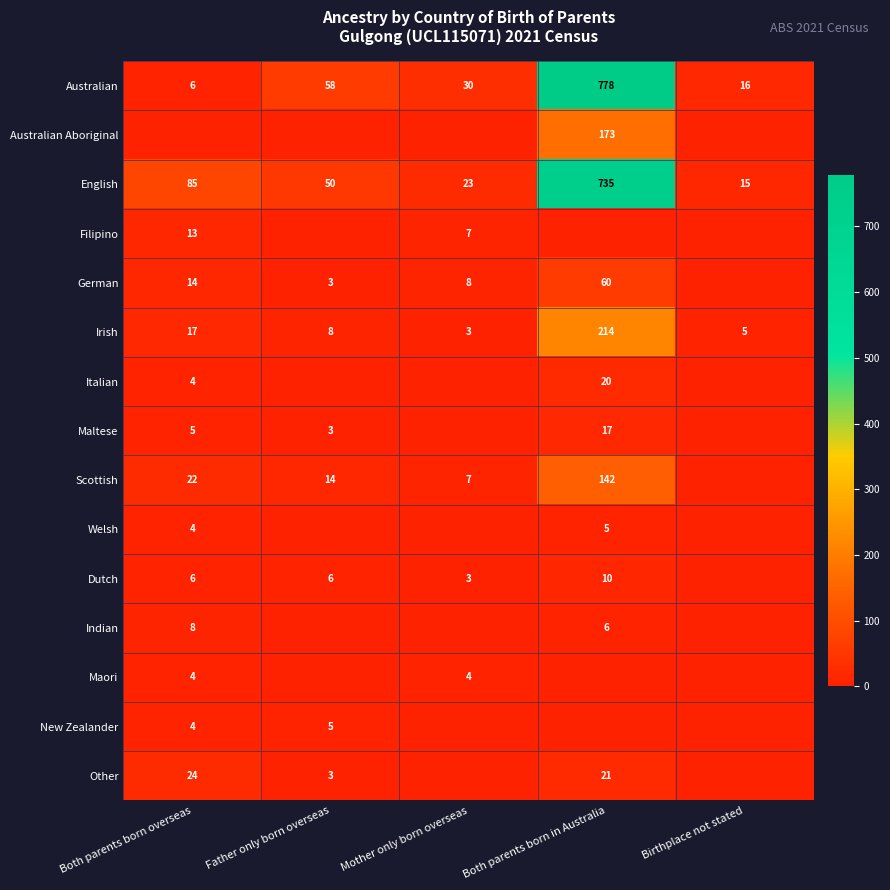

The English series shows 85 at Both parents born overseas. True or false?

True